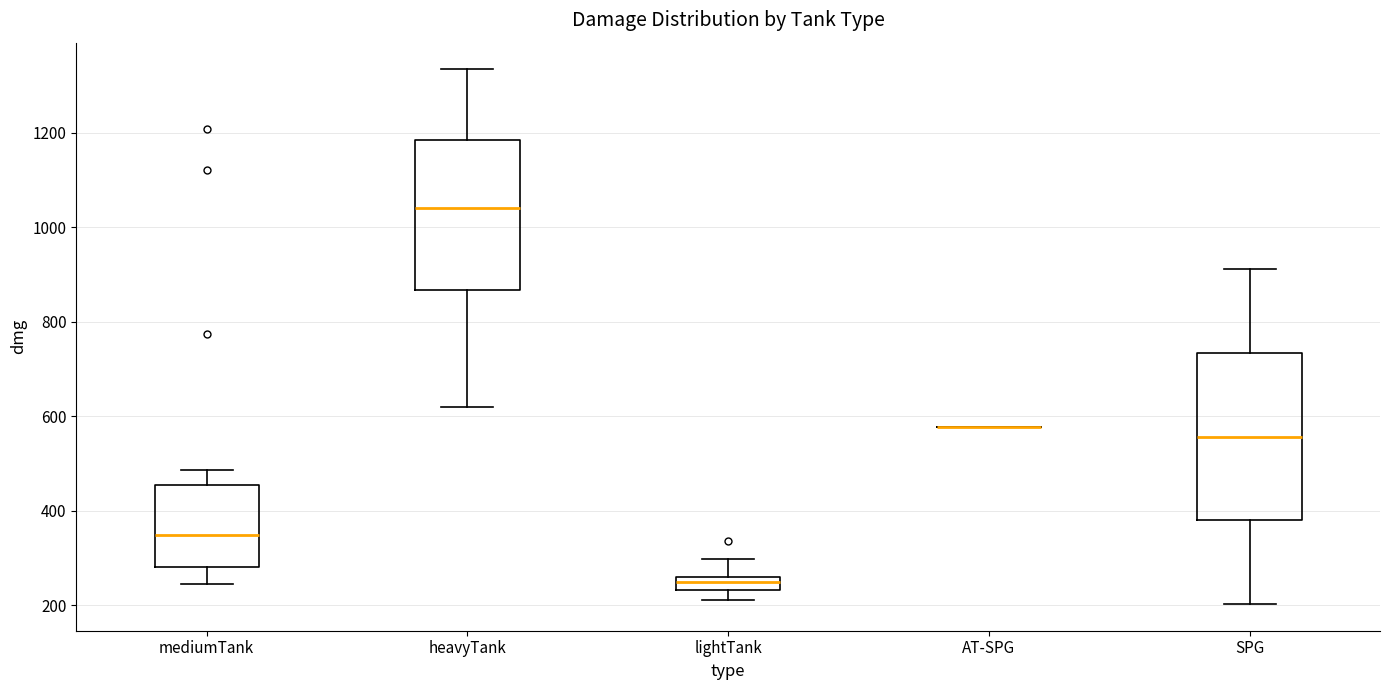

Where is the upper edge of the box for lightTank on the y-axis? The values are not printed on the chart, so give them approximately, as read against the axis.

260